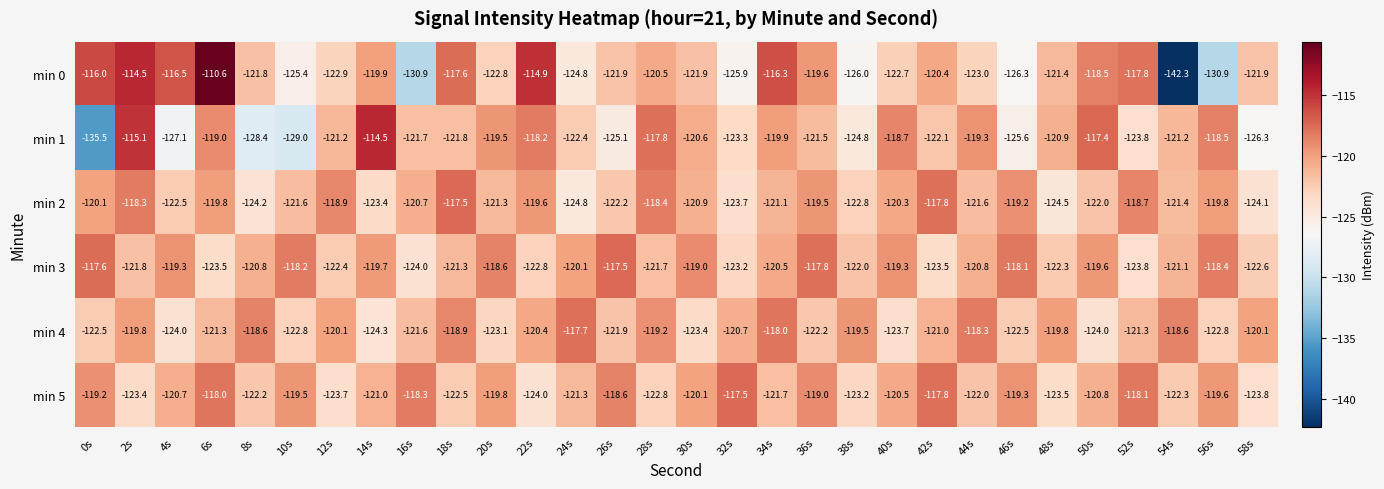

What is the difference between the min 2 values at 54s and 26s?

0.8